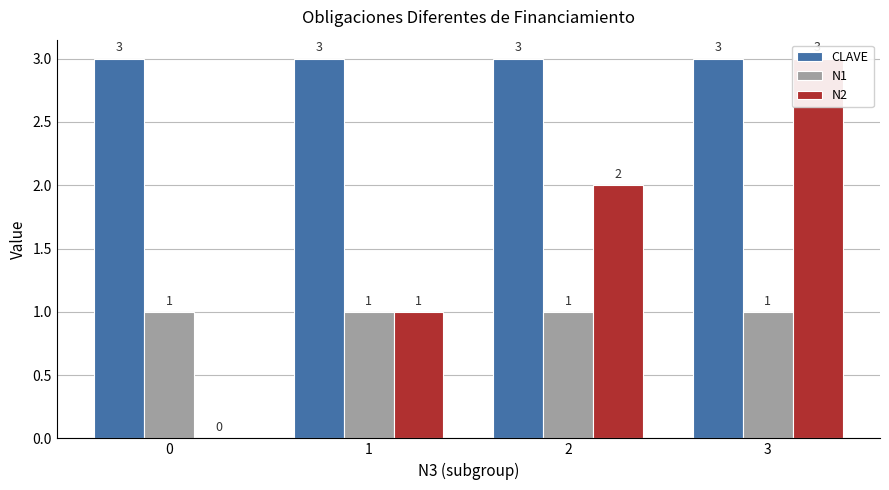

How many values in the N2 series are below 2?

2